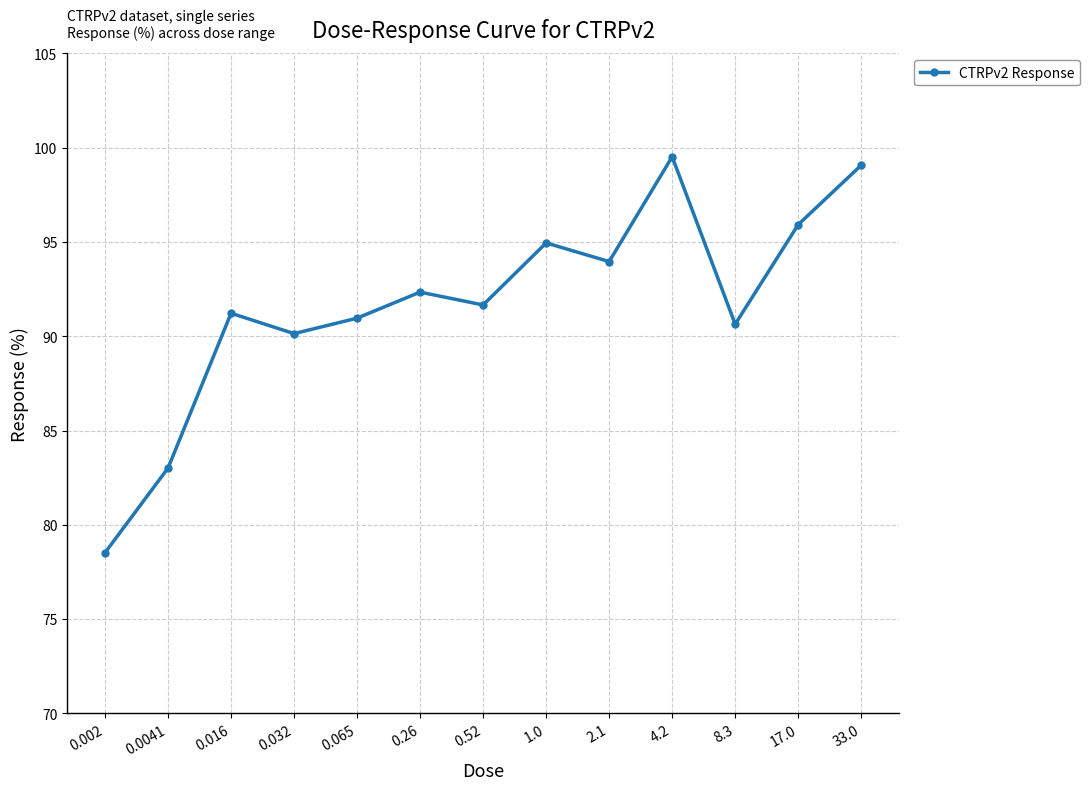

What is the ratio of the value at 0.065 to the value at 4.2?

0.9